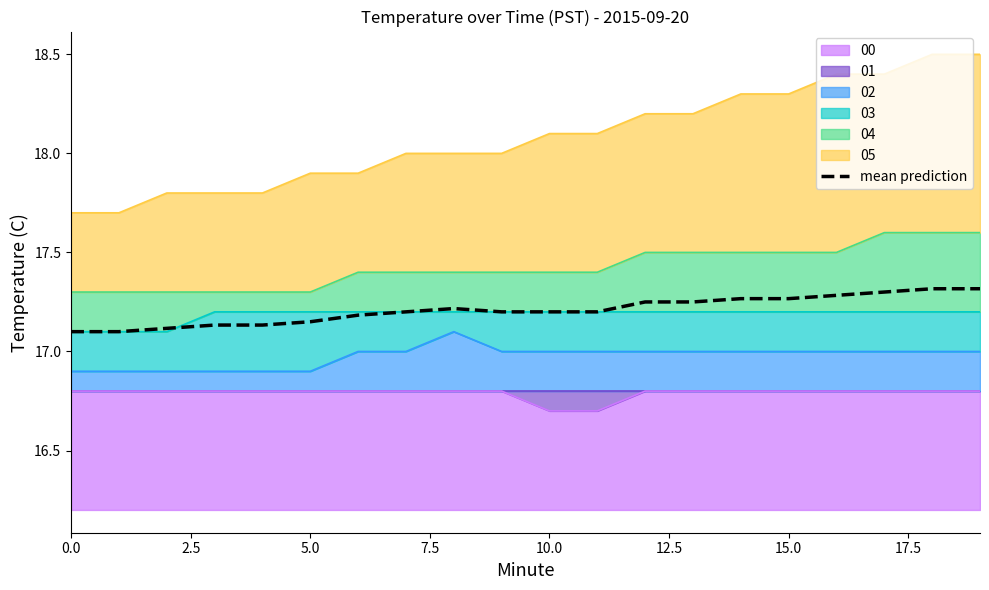

What is the sum of the values at 13 and 9?

34.5